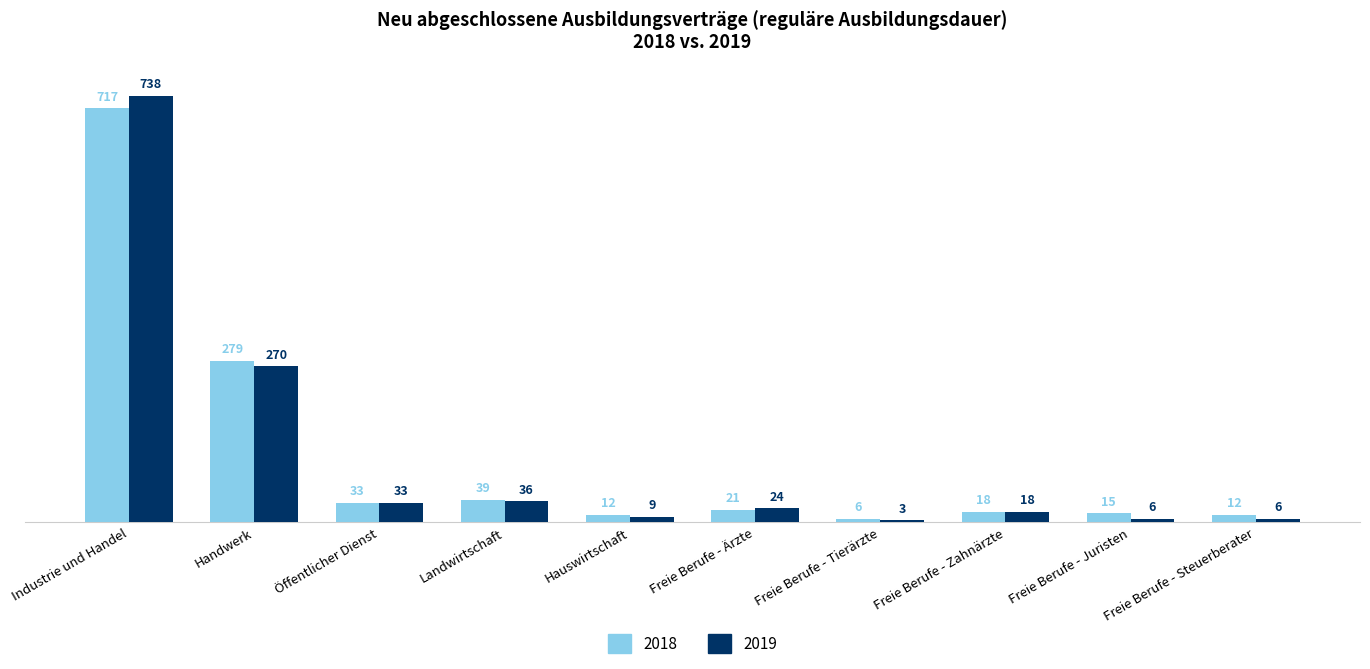

At which label does 2019 first exceed 24?

Industrie und Handel